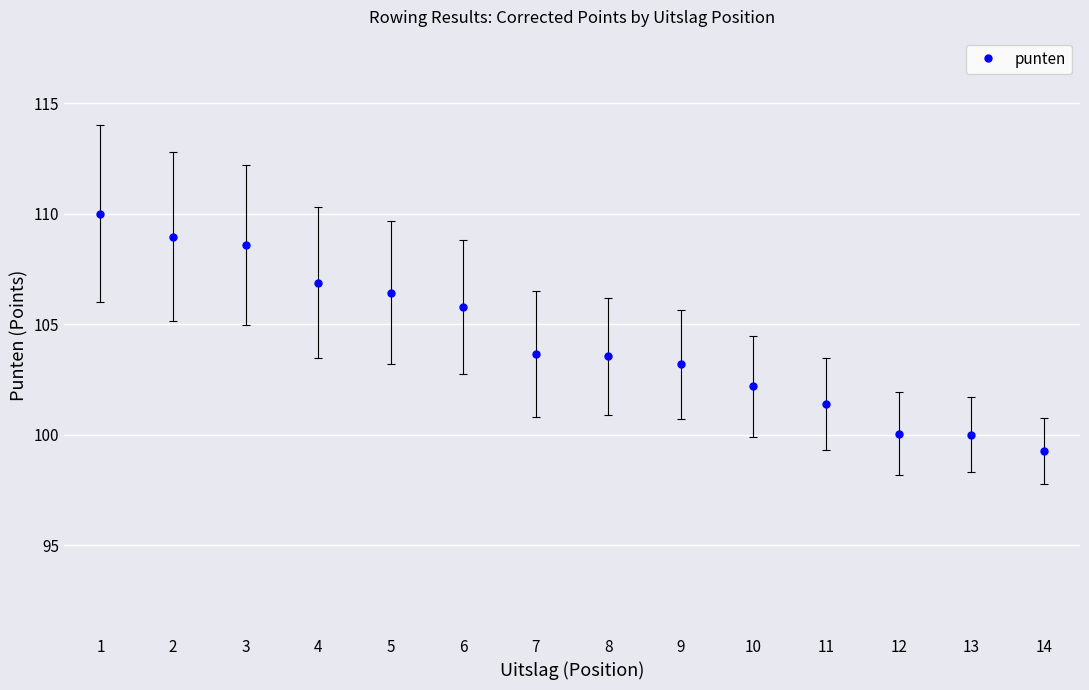

What is the value of the 10th point from the left?

102.2